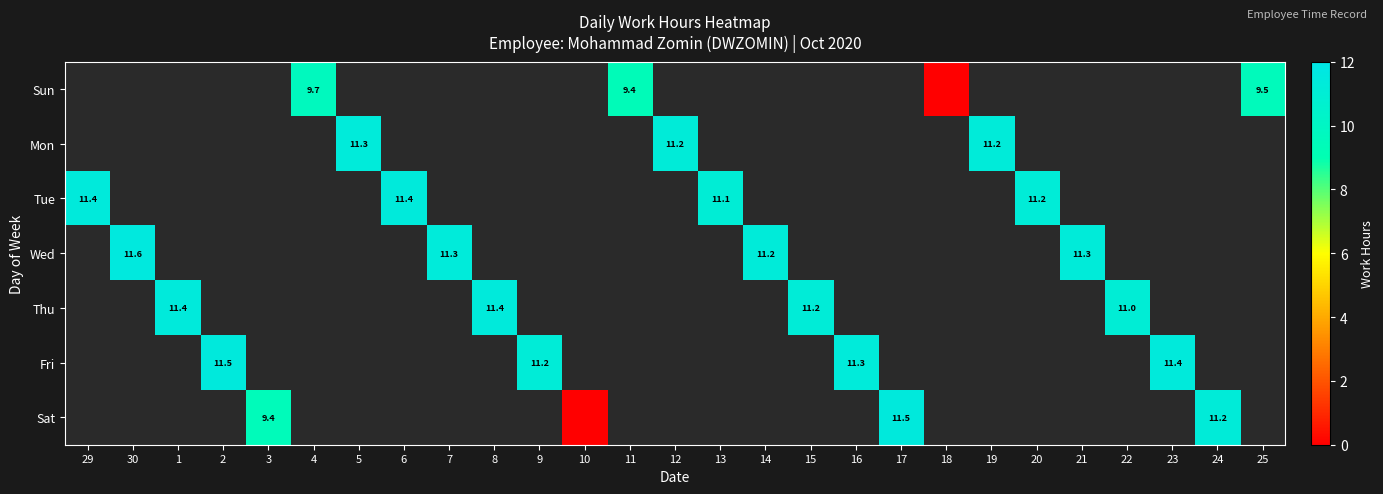

How many distinct data groups are displayed?

7